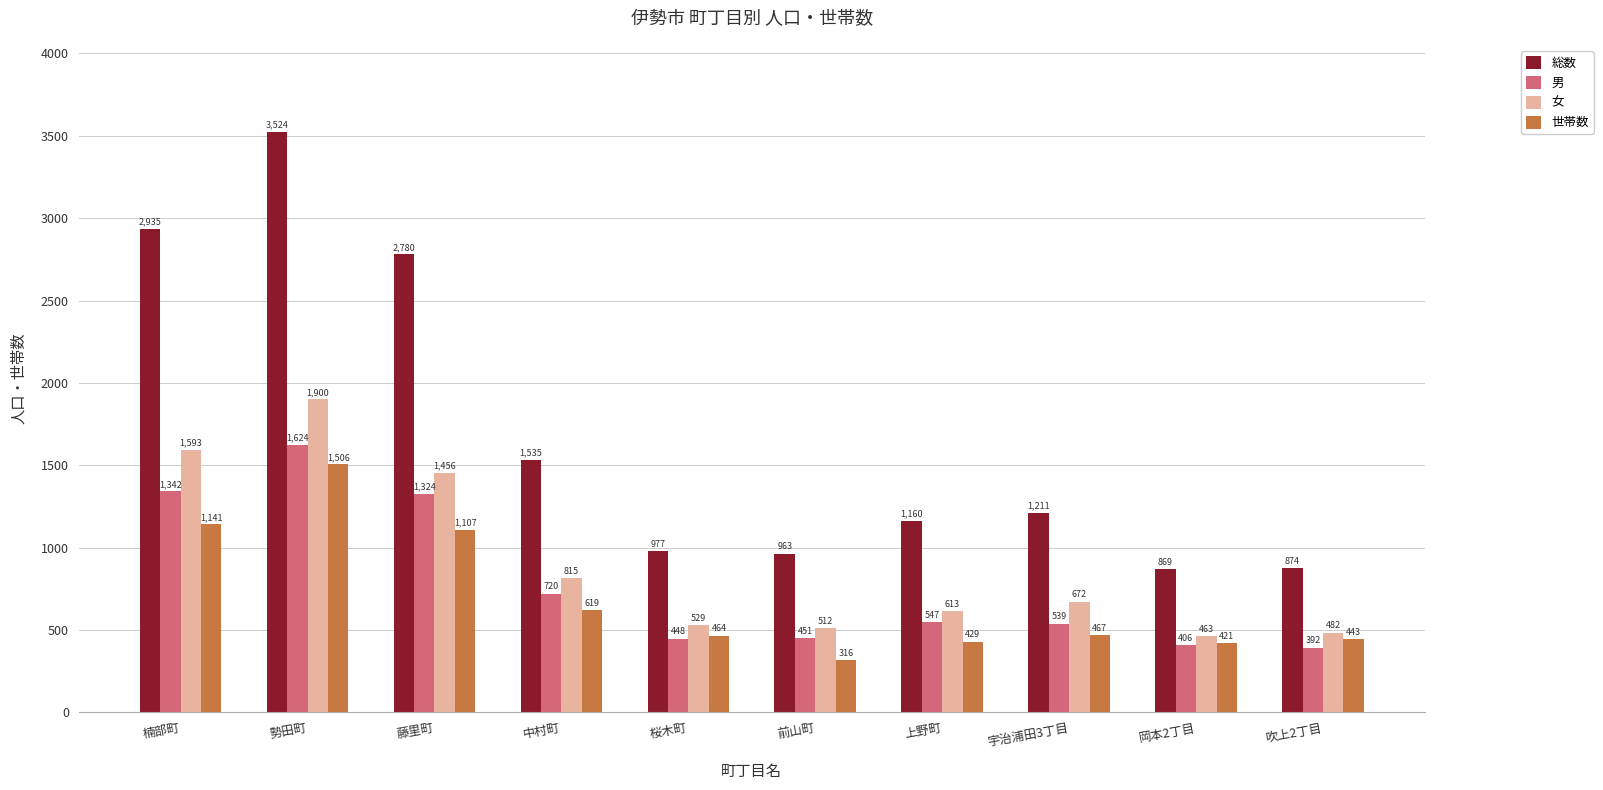

What position from the left is 岡本2丁目?

9